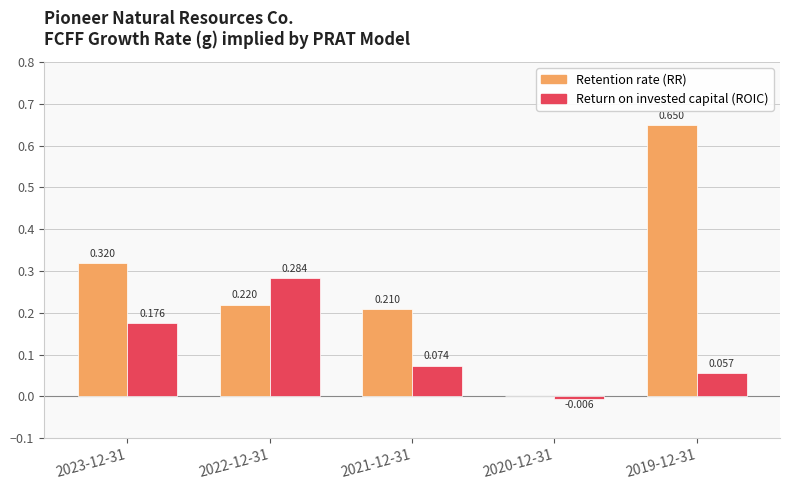

Which series changed the most between 2021-12-31 and 2019-12-31?

Retention rate (RR)